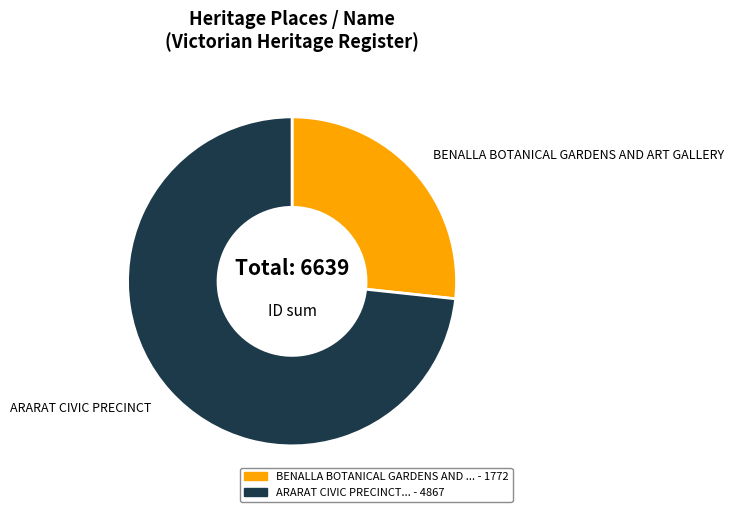

Is there a majority slice in this chart?

Yes